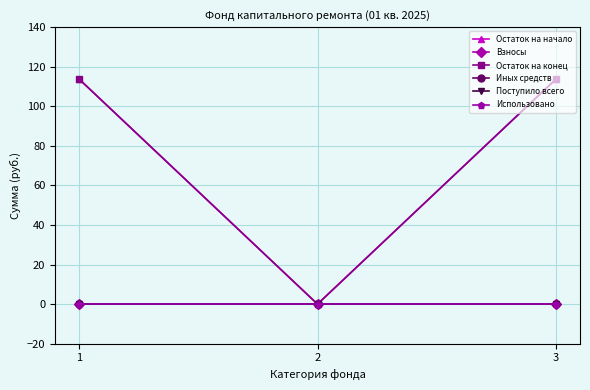

Is the value of Остаток на начало at 3 greater than the value of Использовано at 2?

Yes